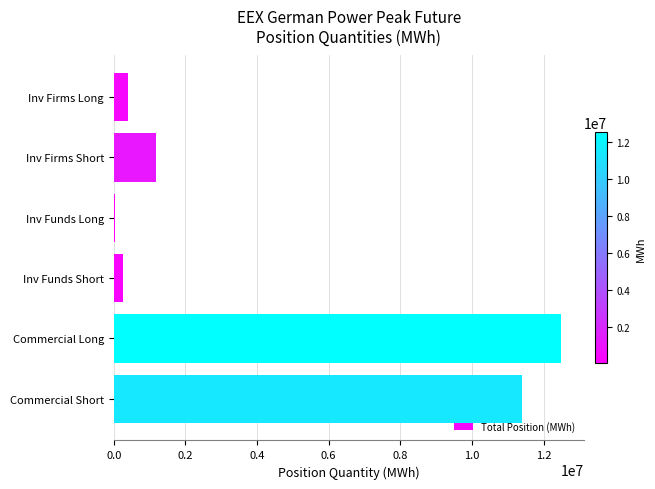

The chart shows a value of 12498672 at Commercial Long. True or false?

True